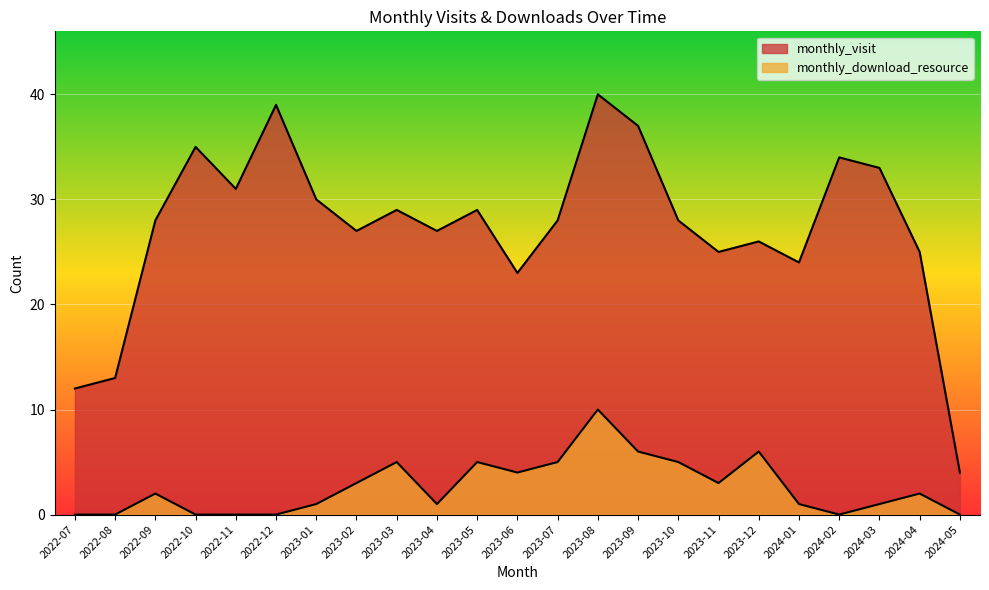

Rank the series by their maximum value, from lowest to highest.

monthly_download_resource, monthly_visit